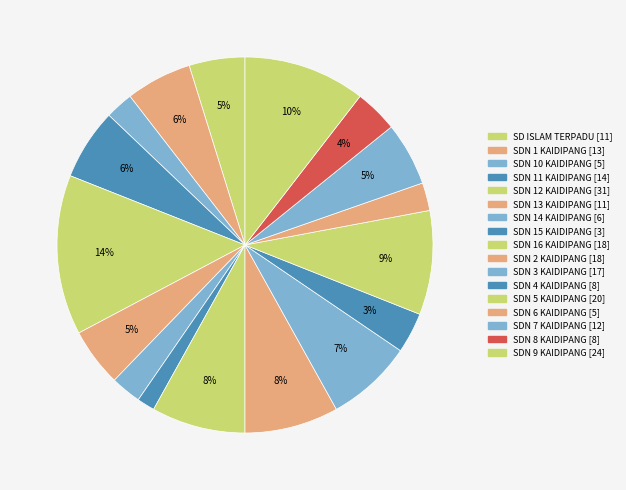

How many slices are in this pie chart?

17